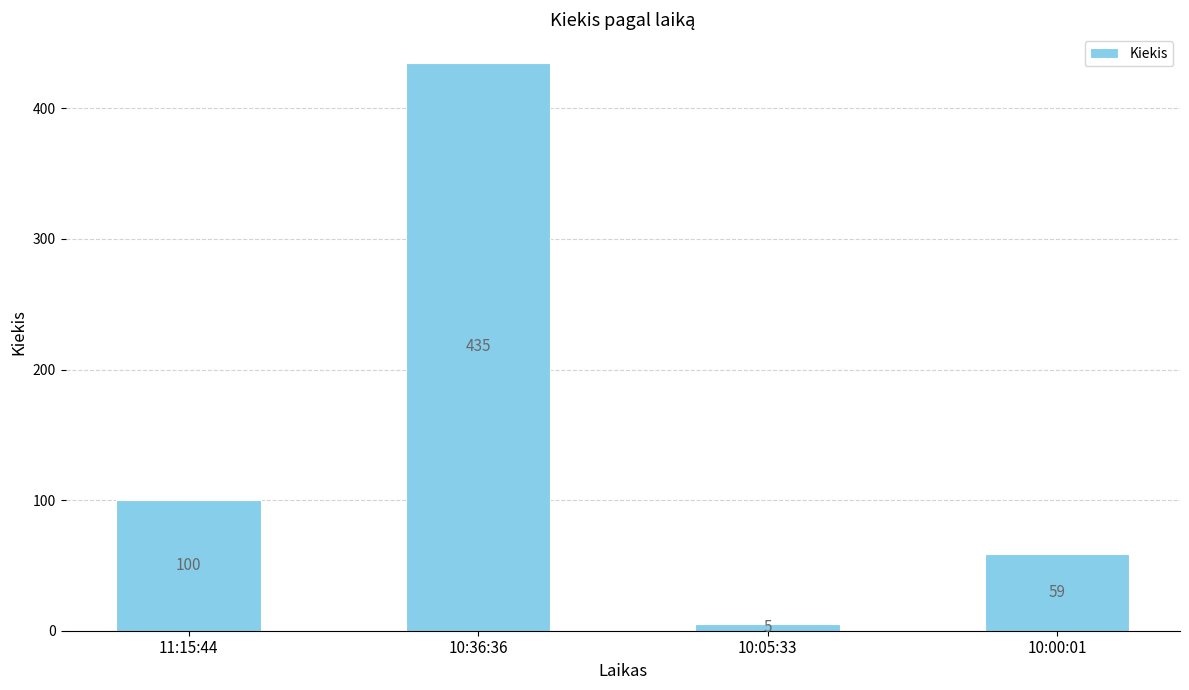

At which label is the value closest to 220?

11:15:44